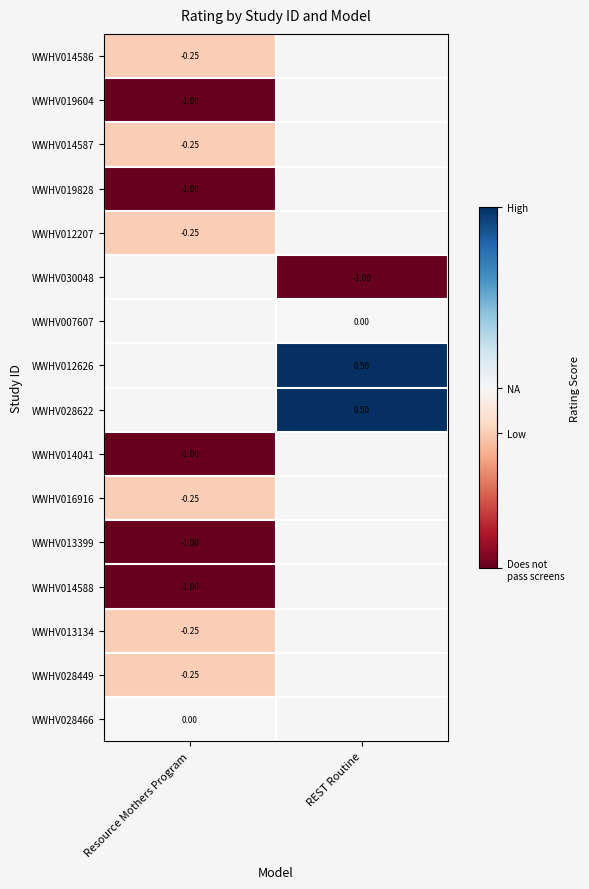

Which has a higher value, Resource Mothers Program or REST Routine?

REST Routine